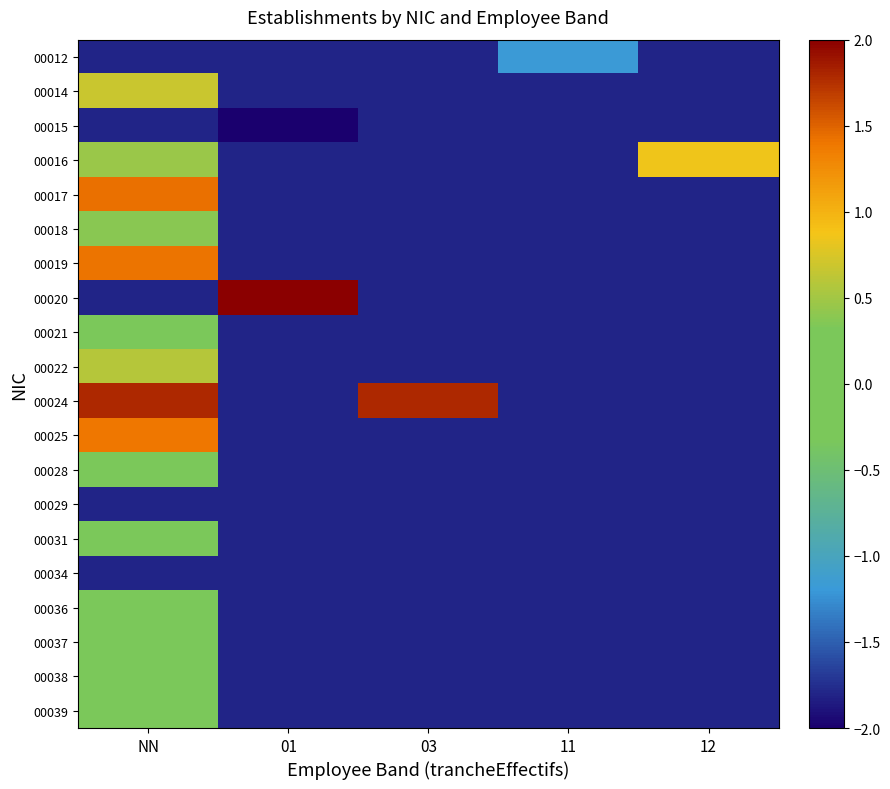

Reading right to left, what are all the values shown in this chart?

00012: 12=-1.8	11=-1.2	03=-1.8	01=-1.8	NN=-1.8
00014: 12=-1.8	11=-1.8	03=-1.8	01=-1.8	NN=0.7
00015: 12=-1.8	11=-1.8	03=-1.8	01=-2.0	NN=-1.8
00016: 12=0.9	11=-1.8	03=-1.8	01=-1.8	NN=0.5
00017: 12=-1.8	11=-1.8	03=-1.8	01=-1.8	NN=1.4
00018: 12=-1.8	11=-1.8	03=-1.8	01=-1.8	NN=0.4
00019: 12=-1.8	11=-1.8	03=-1.8	01=-1.8	NN=1.4
00020: 12=-1.8	11=-1.8	03=-1.8	01=2.0	NN=-1.8
00021: 12=-1.8	11=-1.8	03=-1.8	01=-1.8	NN=0.3
00022: 12=-1.8	11=-1.8	03=-1.8	01=-1.8	NN=0.6
00024: 12=-1.8	11=-1.8	03=1.8	01=-1.8	NN=1.8
00025: 12=-1.8	11=-1.8	03=-1.8	01=-1.8	NN=1.4
00028: 12=-1.8	11=-1.8	03=-1.8	01=-1.8	NN=0.0
00029: 12=-1.8	11=-1.8	03=-1.8	01=-1.8	NN=-1.8
00031: 12=-1.8	11=-1.8	03=-1.8	01=-1.8	NN=-0.1
00034: 12=-1.8	11=-1.8	03=-1.8	01=-1.8	NN=-1.8
00036: 12=-1.8	11=-1.8	03=-1.8	01=-1.8	NN=0.3
00037: 12=-1.8	11=-1.8	03=-1.8	01=-1.8	NN=-0.0
00038: 12=-1.8	11=-1.8	03=-1.8	01=-1.8	NN=0.2
00039: 12=-1.8	11=-1.8	03=-1.8	01=-1.8	NN=0.3